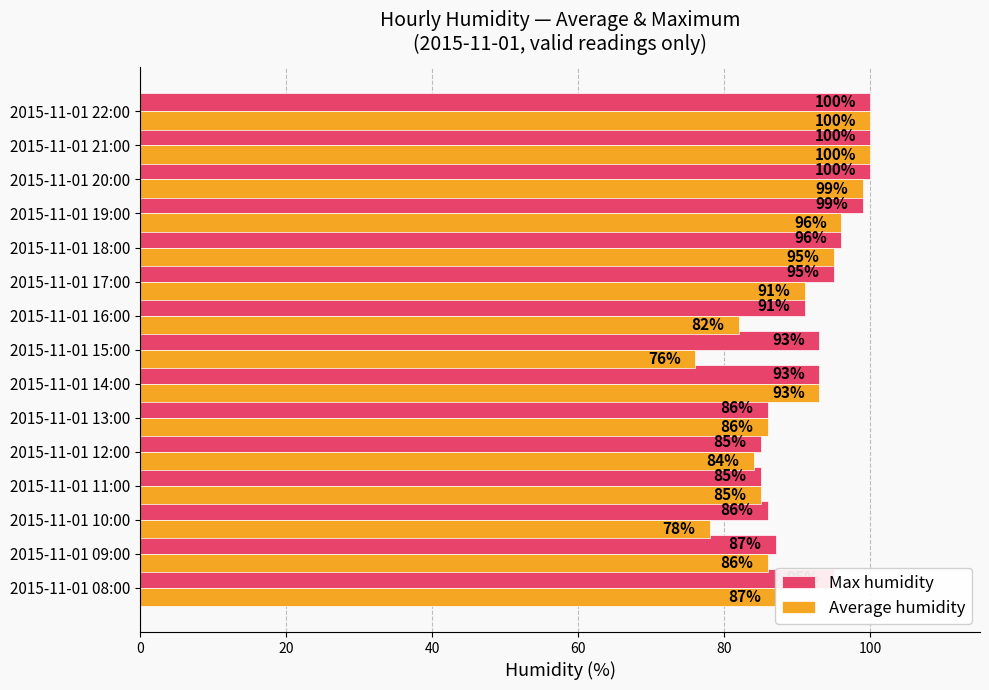

True or false: Max humidity has a value of 151 at 2015-11-01 22:00.

False